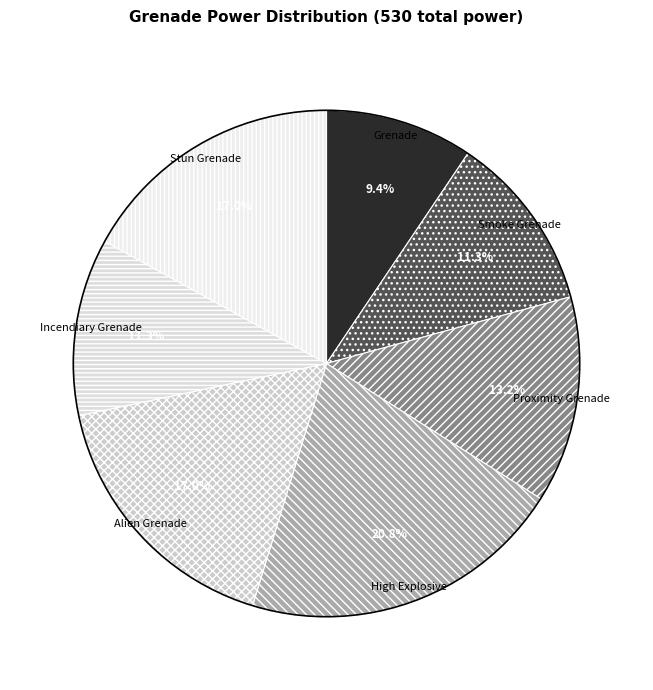

How many segments does this pie chart have?

7